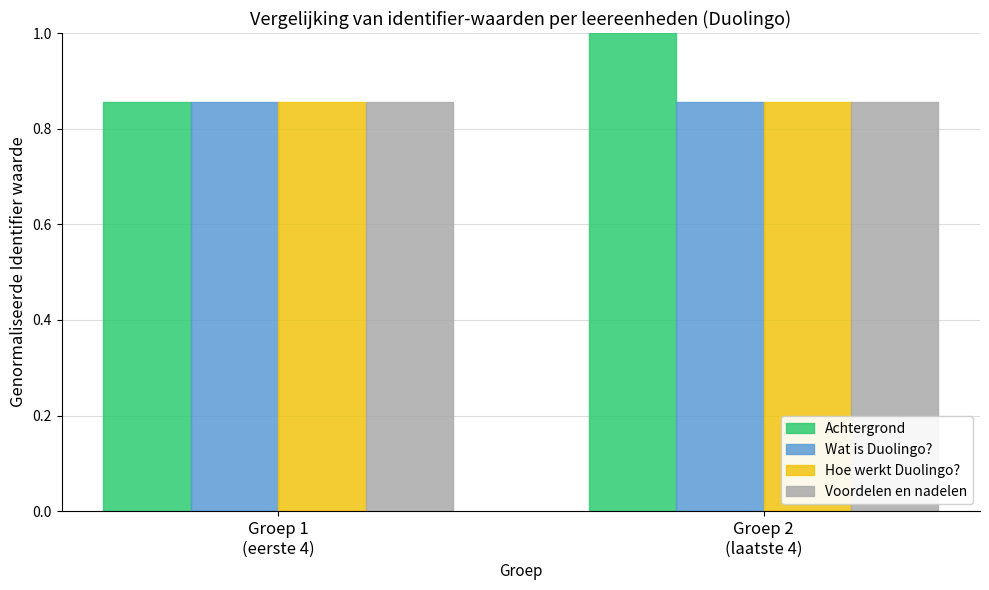

Which series has the widest spread of values?

Achtergrond